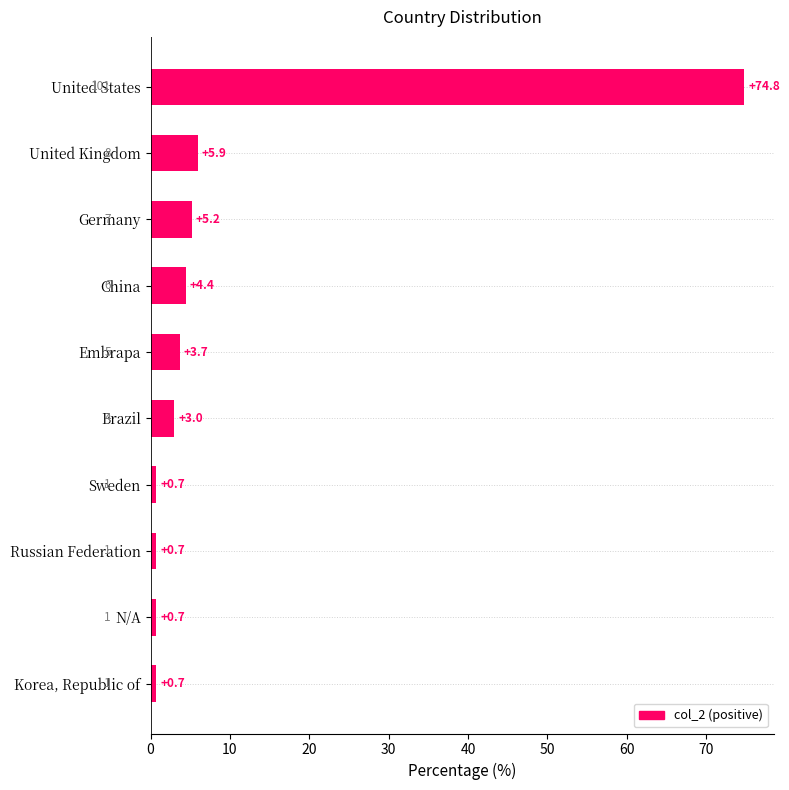

What is the difference between the second highest and minimum values?

5.2